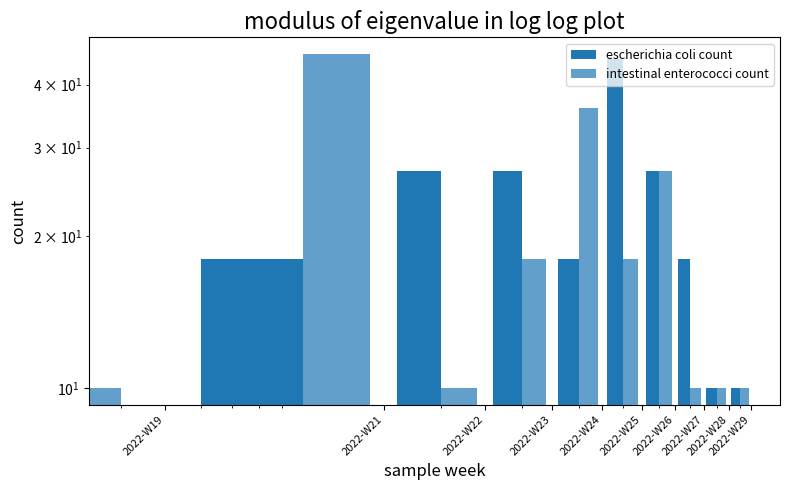

Is the value of escherichia coli count at 2022-W25 greater than the value of intestinal enterococci count at 2022-W22?

Yes